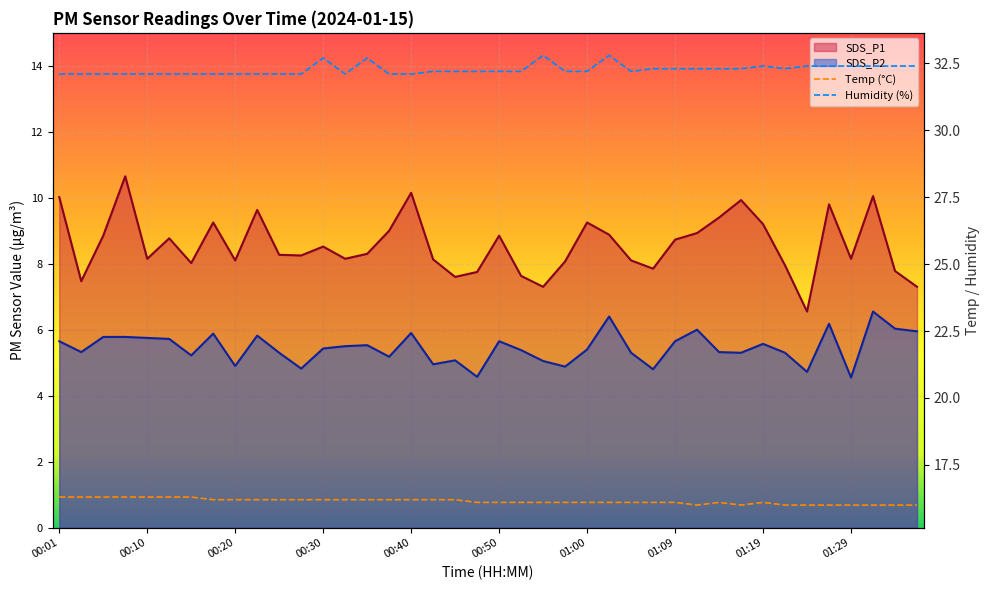

In SDS_P1, how many points are higher than both neighbors (excluding endpoints)?

11